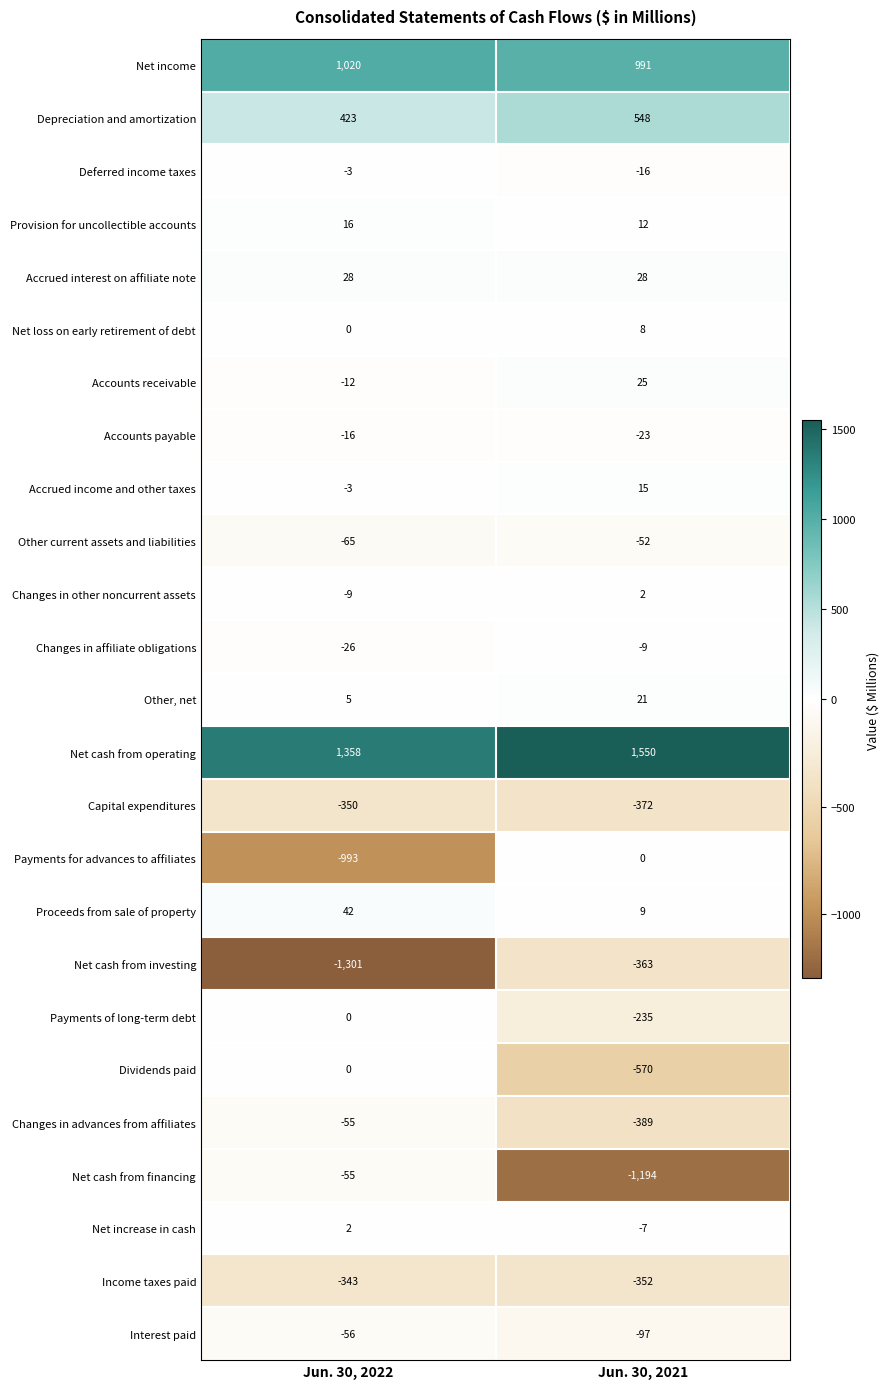

List the labels in order of Net income value, largest first.

Jun. 30, 2022, Jun. 30, 2021